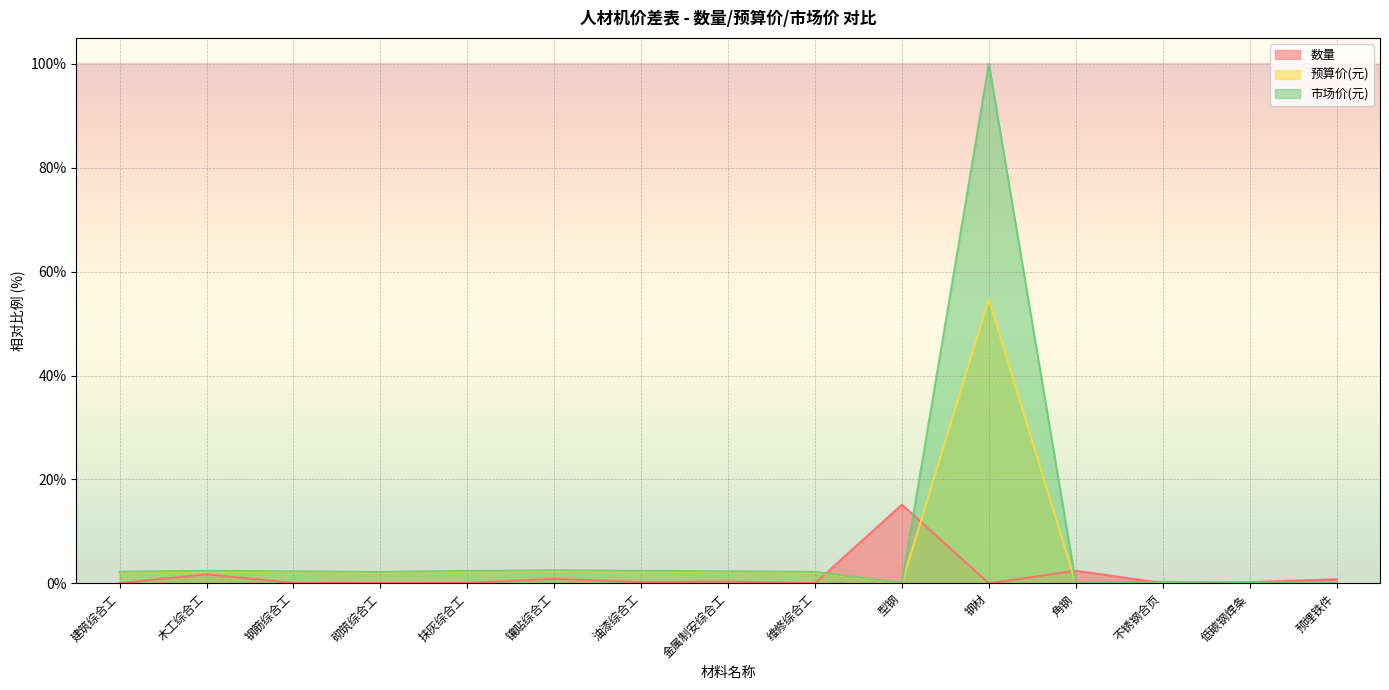

What is the highest value of the 数量 series?

15.2